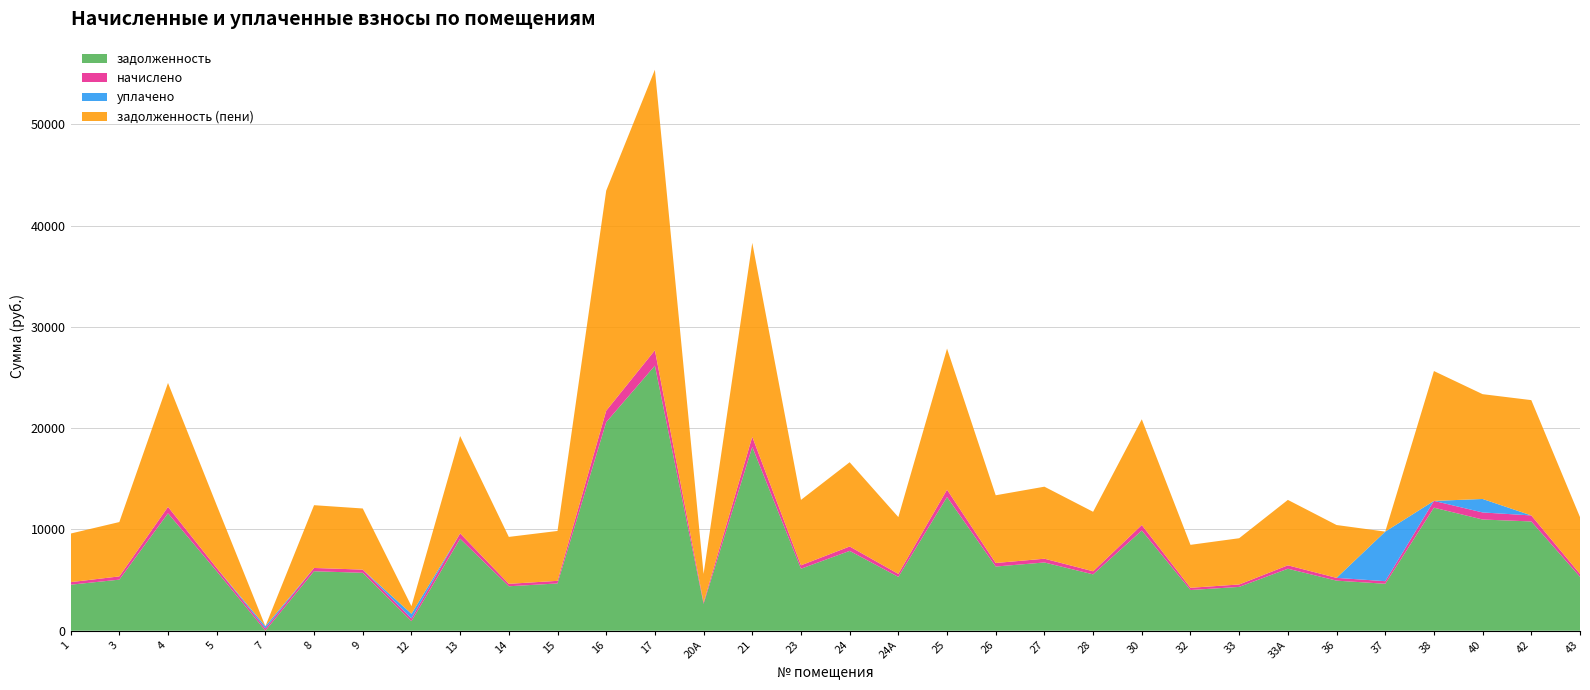

Reading left to right, list all the values displayed in this chart.

задолженность: 1=4546.1	3=5044.6	4=11596.6	5=5875.6	7=0.1	8=5875.6	9=5721.0	12=941.5	13=9086.4	14=4391.2	15=4669.6	16=20595.4	17=26177.0	20А=2659.4	21=18152.4	23=6123.0	24=7885.7	24А=5318.9	25=13204.6	26=6339.5	27=6741.5	28=5566.3	30=9895.7	32=4020.1	33=4329.4	33А=6123.0	36=4947.8	37=4638.6	38=12153.1	40=10982.9	42=10792.4	43=5318.9
начислено: 1=251.8	3=321.5	4=637.9	5=323.2	7=222.8	8=323.2	9=314.7	12=272.2	13=527.3	14=241.5	15=256.9	16=1132.9	17=1522.4	20А=146.3	21=998.5	23=336.8	24=433.8	24А=292.6	25=726.3	26=348.7	27=370.8	28=306.2	30=544.3	32=221.1	33=238.1	33А=336.8	36=272.2	37=255.2	38=668.5	40=697.4	42=593.6	43=292.6
уплачено: 1=0.0	3=0.0	4=0.0	5=0.0	7=223.0	8=0.0	9=0.0	12=457.9	13=0.0	14=0.0	15=0.0	16=0.0	17=0.0	20А=0.0	21=0.0	23=0.0	24=0.0	24А=0.0	25=0.0	26=0.0	27=0.0	28=0.0	30=0.0	32=0.0	33=0.0	33А=0.0	36=0.0	37=4893.8	38=0.0	40=1331.0	42=0.0	43=0.0
задолженность (пени): 1=4797.9	3=5366.1	4=12234.5	5=6198.8	7=0.0	8=6198.8	9=6035.7	12=755.8	13=9613.8	14=4632.7	15=4926.4	16=21728.2	17=27699.5	20А=2805.7	21=19150.9	23=6459.8	24=8319.5	24А=5611.4	25=13930.9	26=6688.2	27=7112.3	28=5872.5	30=10440.0	32=4241.2	33=4567.5	33А=6459.8	36=5220.0	37=0.0	38=12821.6	40=10349.3	42=11386.1	43=5611.4